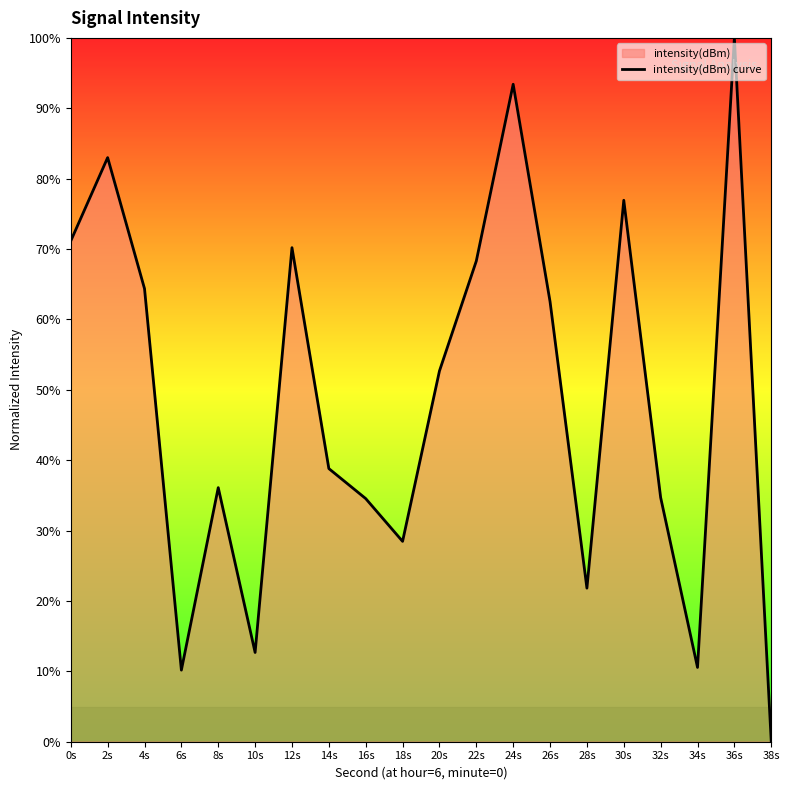

What is the label of the 14th point from the left?

26s